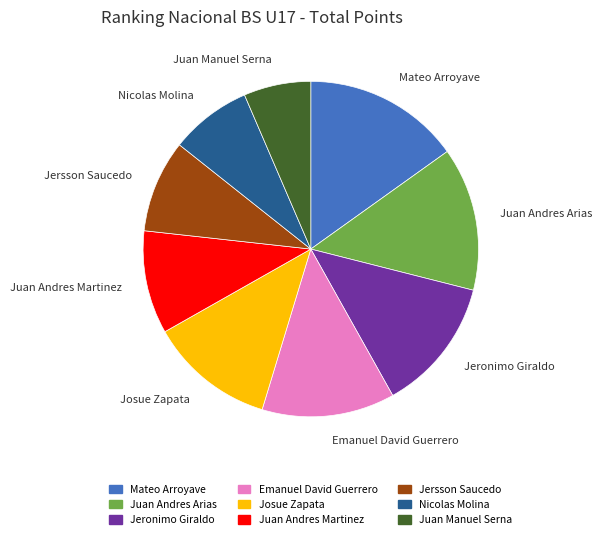

Combined, do Josue Zapata and Juan Manuel Serna account for over 50%?

No